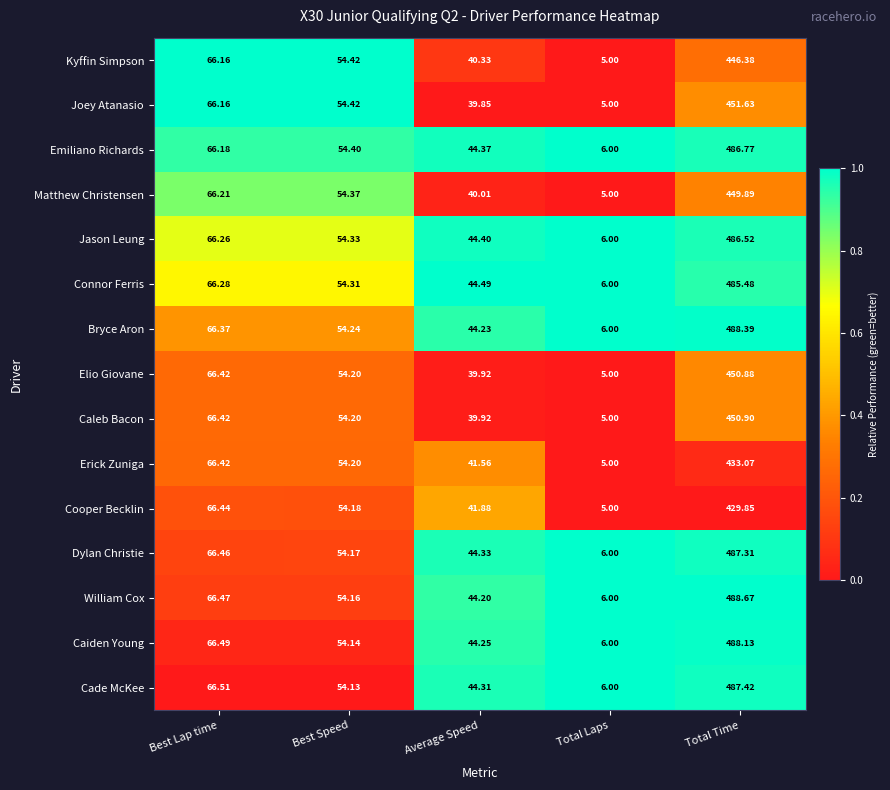

Rank the categories by Cade McKee value from lowest to highest.

Total Laps, Average Speed, Best Speed, Best Lap time, Total Time